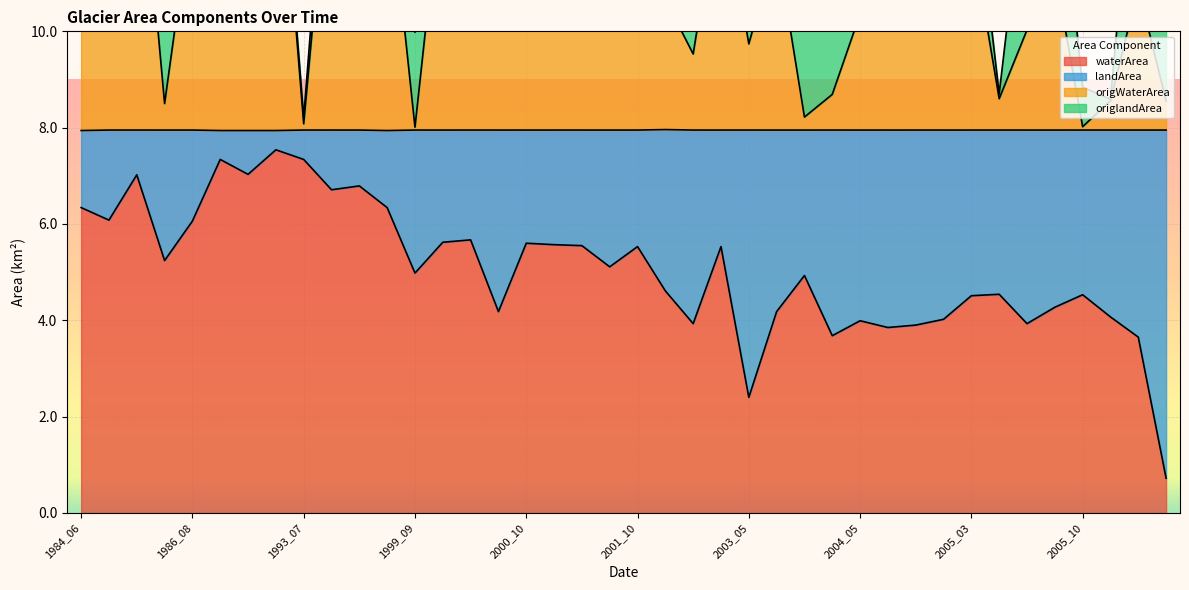

True or false: waterArea and origWaterArea intersect in this chart.

False